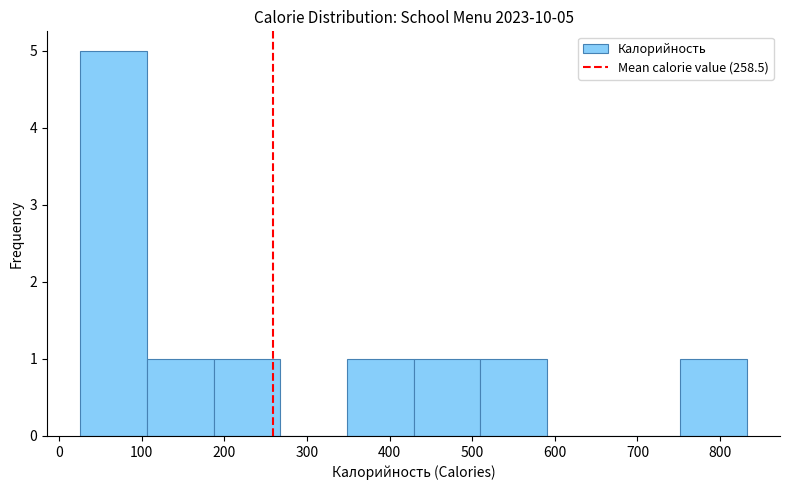

Over which range of the x-axis is the bar tallest?

30 to 110